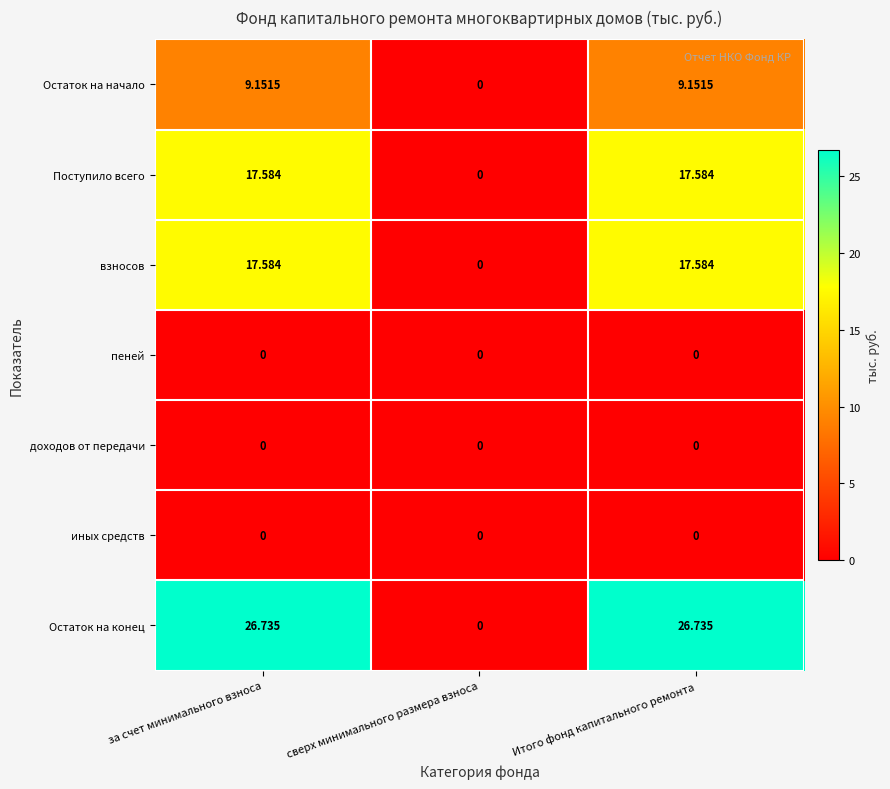

How many data points in Поступило всего are less than 17?

1